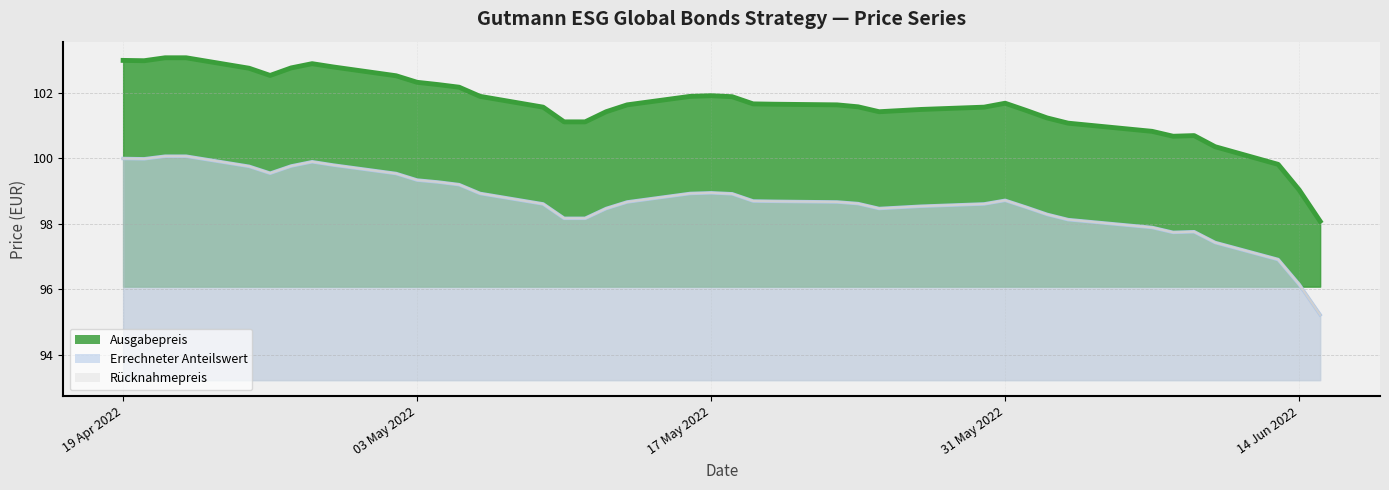

What position from the right is 2022-04-20?

39